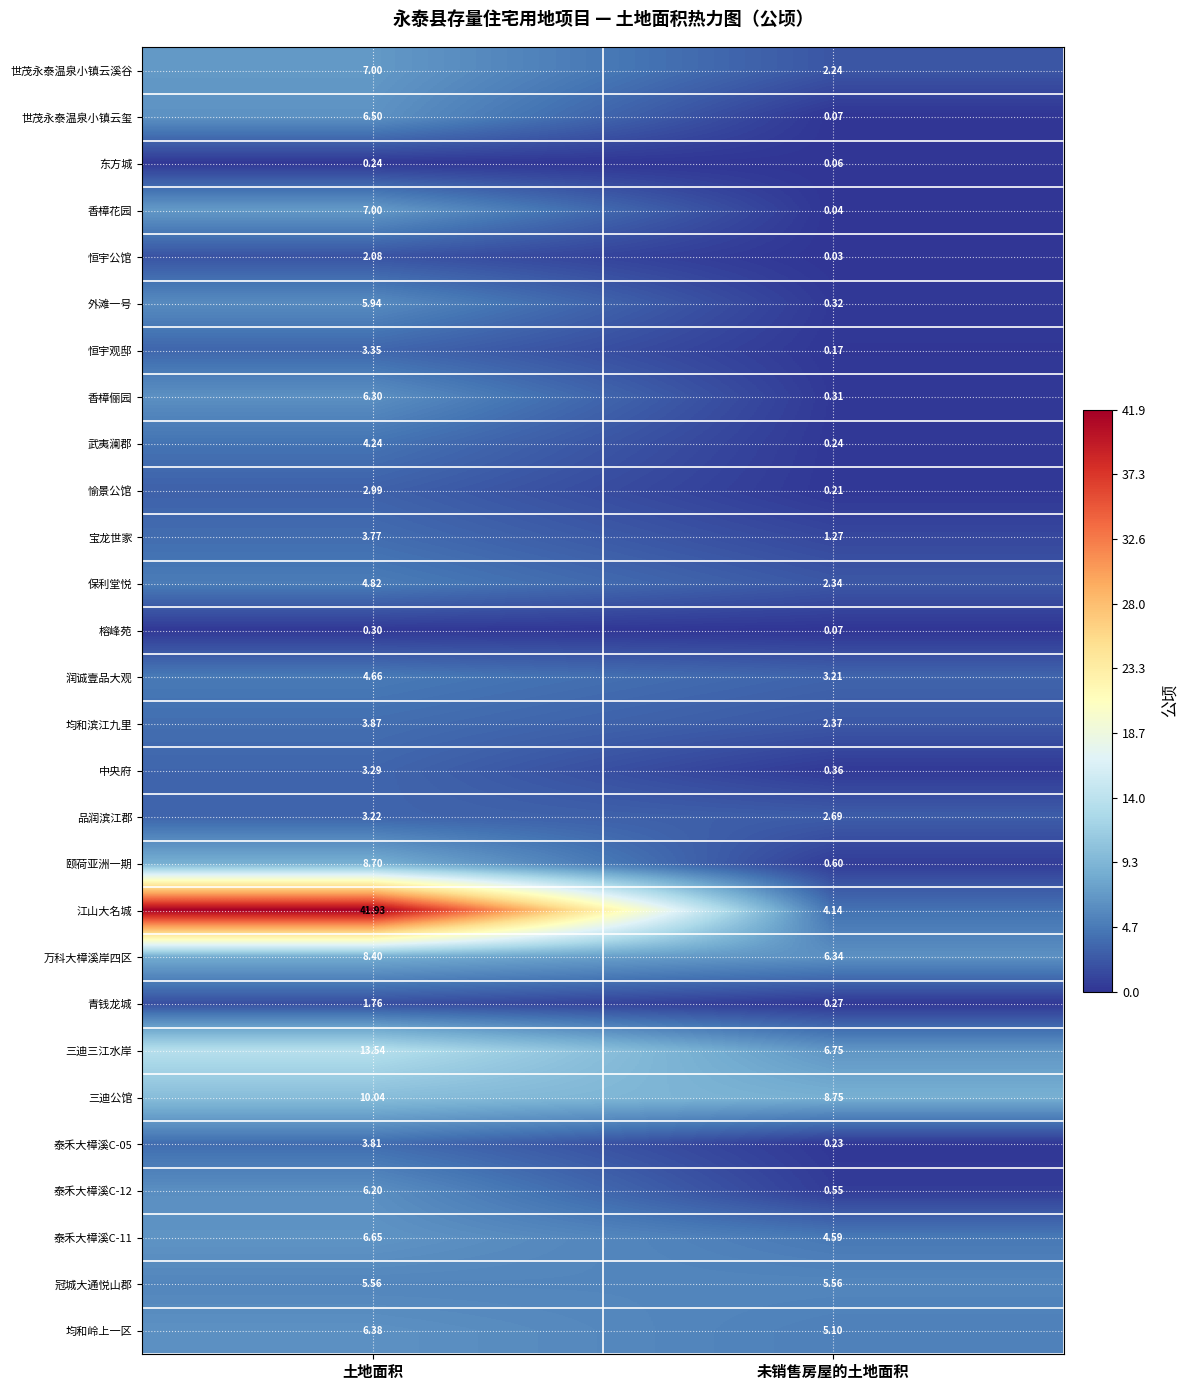

Which series has the largest total across all categories?

江山大名城